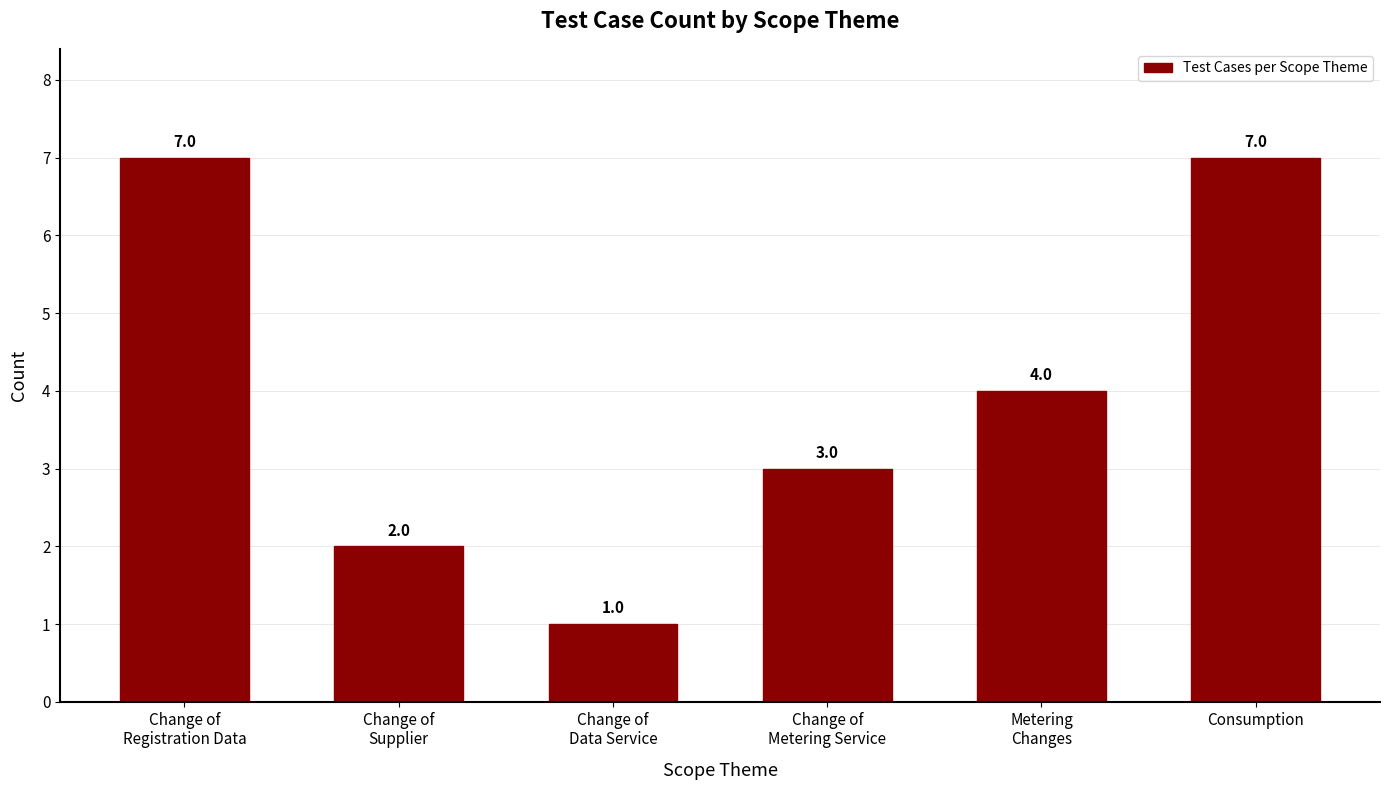

Count the number of data series in this chart.

1